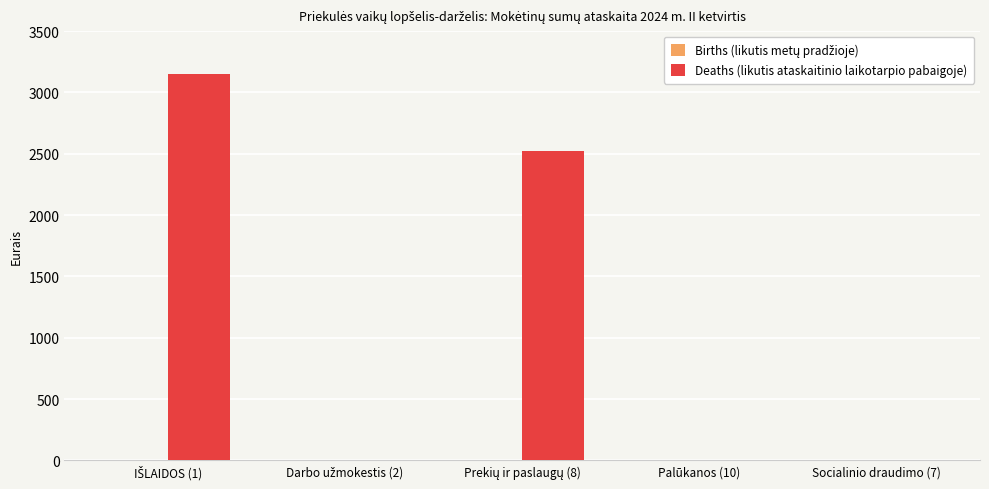

Are the bars horizontal?

No